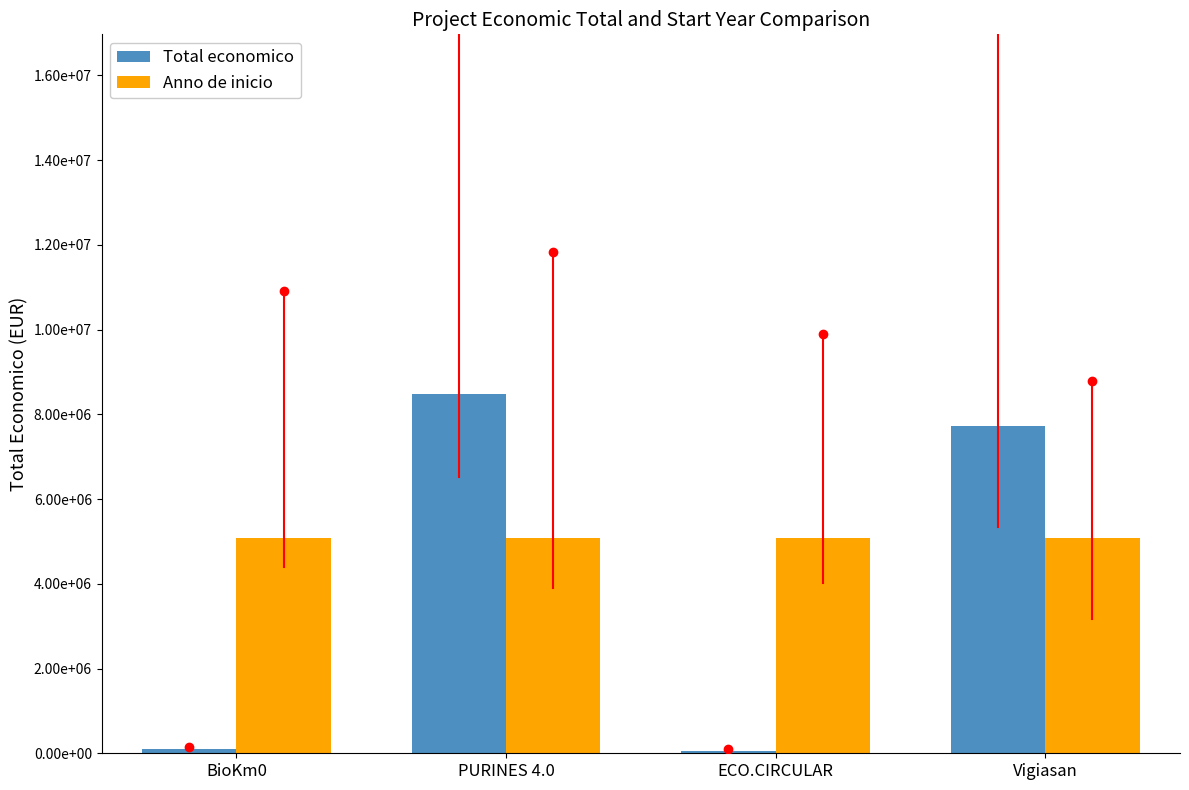

What is the difference between the Total economico values at PURINES 4.0 and Vigiasan?

767828.0